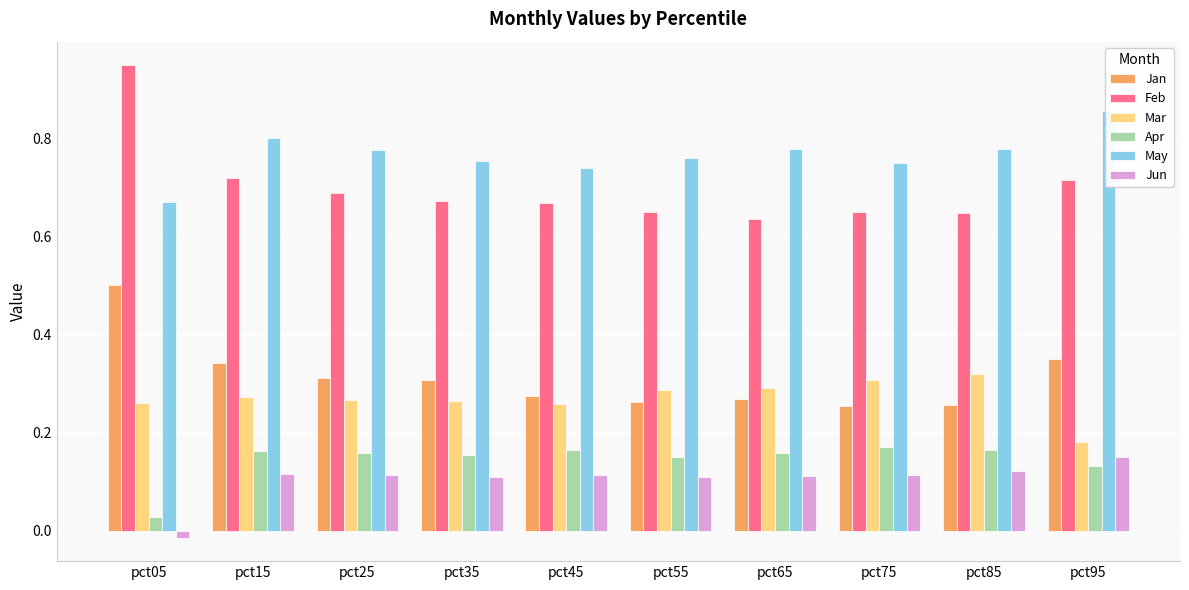

Where does the Jun series first go above 0?

pct15